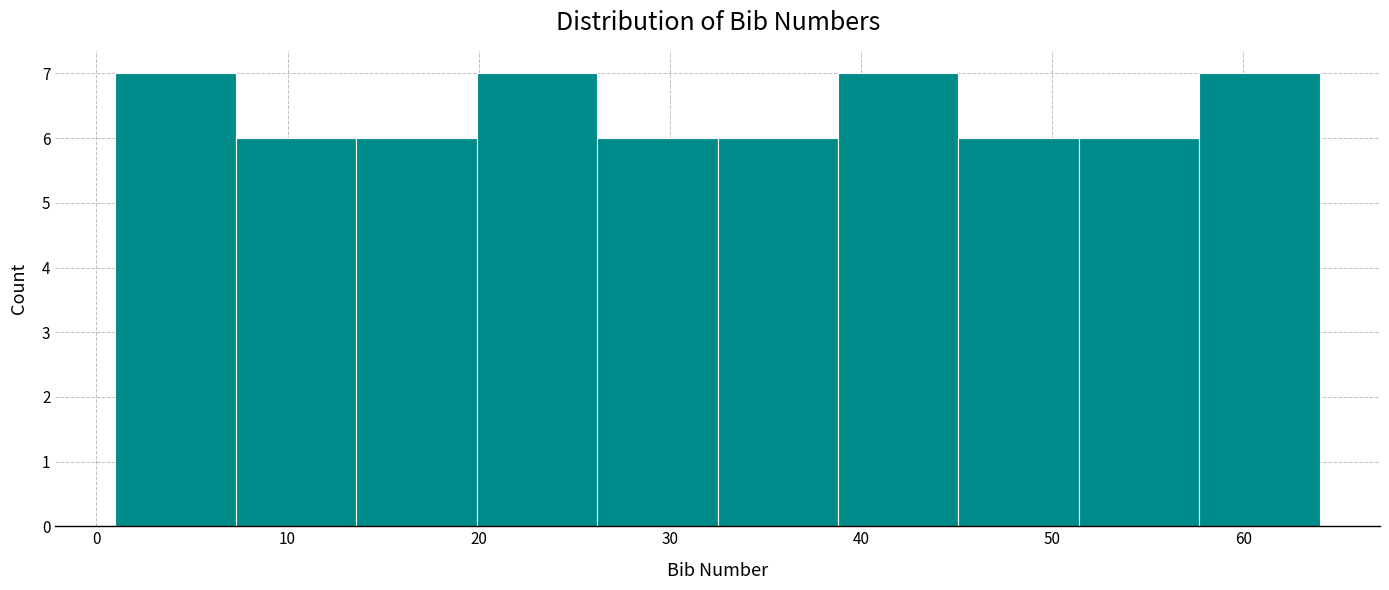

Reading left to right, transcribe this chart: for each bar, give the range it covers on the x-axis and its height. Neither the bar edges nor the heights are printed on the chart, so give them approximately, as read against the axes.

1.0 to 7.3: 7
7.3 to 13.6: 6
13.6 to 19.9: 6
19.9 to 26.2: 7
26.2 to 32.5: 6
32.5 to 38.8: 6
38.8 to 45.1: 7
45.1 to 51.4: 6
51.4 to 57.7: 6
57.7 to 64.0: 7